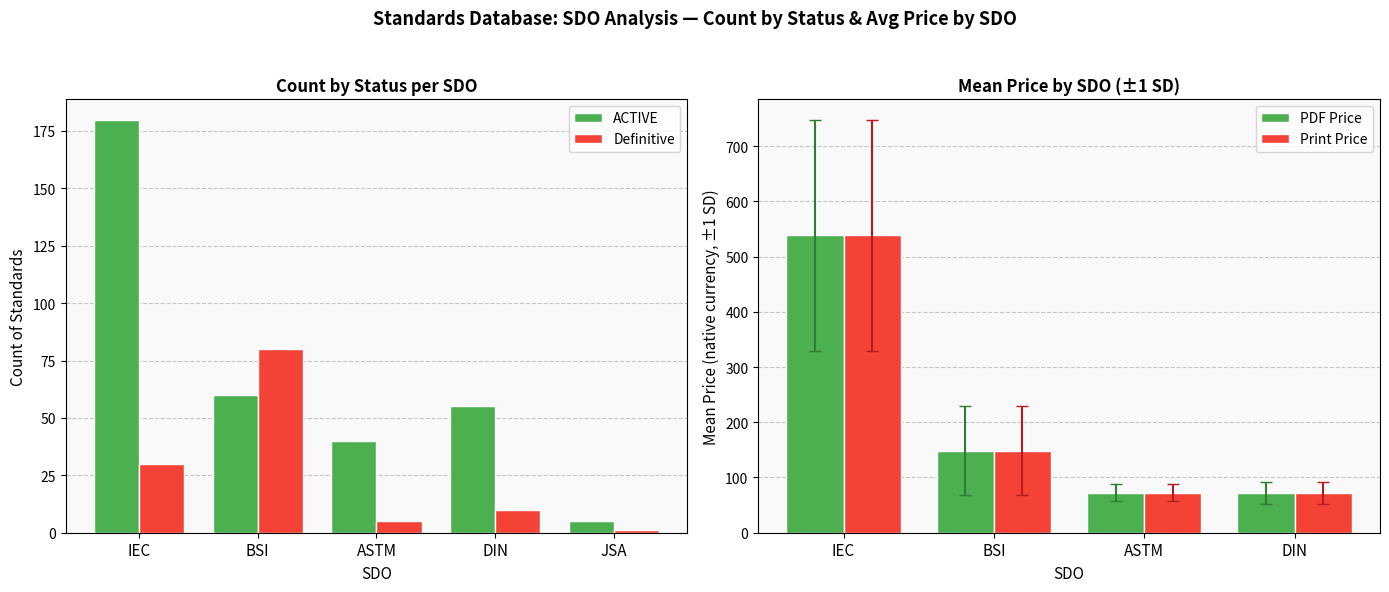

Is it true that PDF Price equals 71 at 2?

False